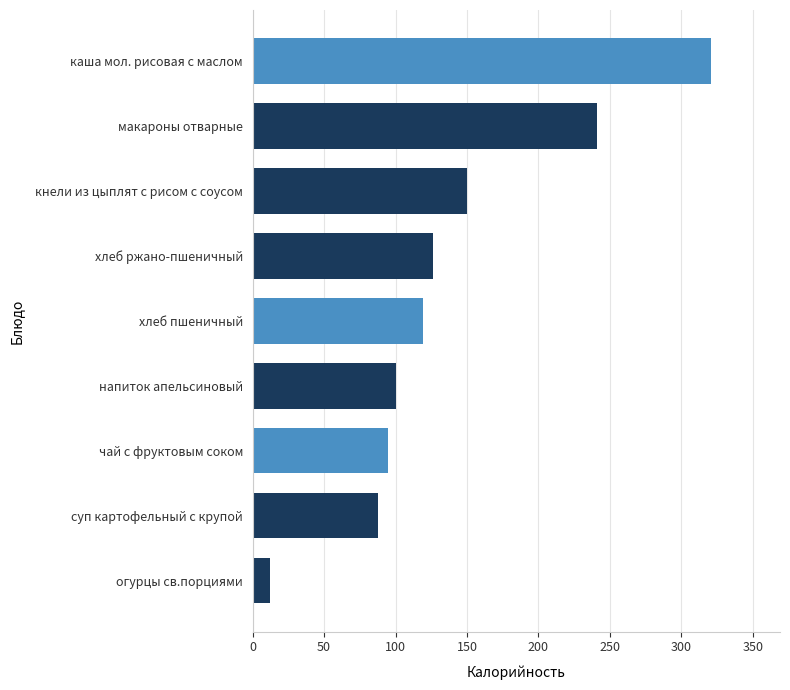

True or false: the data shows 155 at хлеб пшеничный.

False